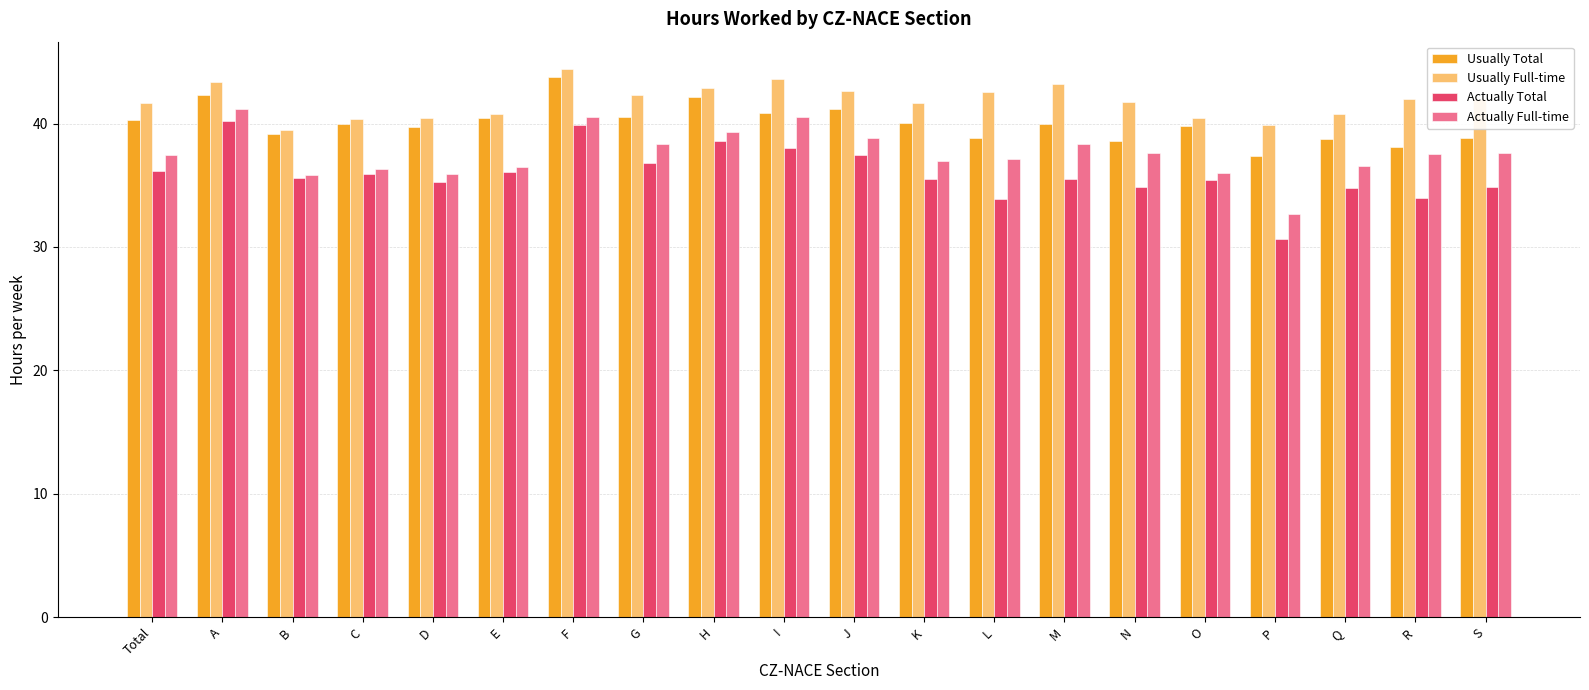

At which label does Usually Total first exceed 39?

Total